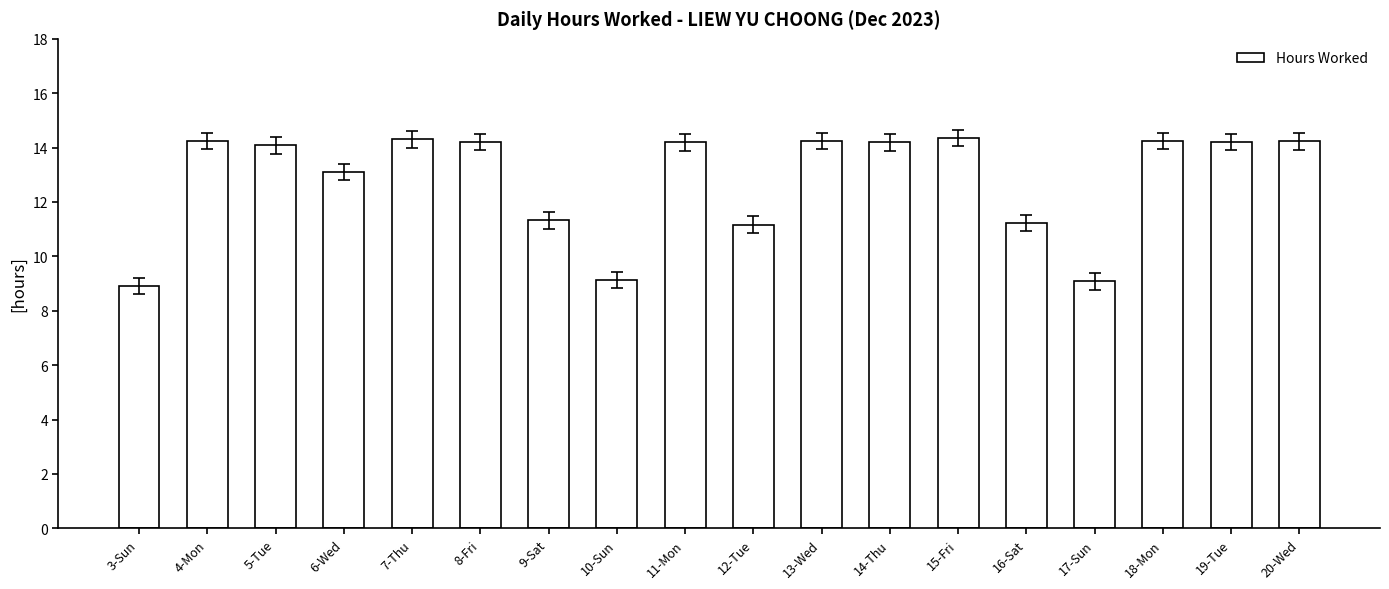

What is the smallest value displayed?

8.9